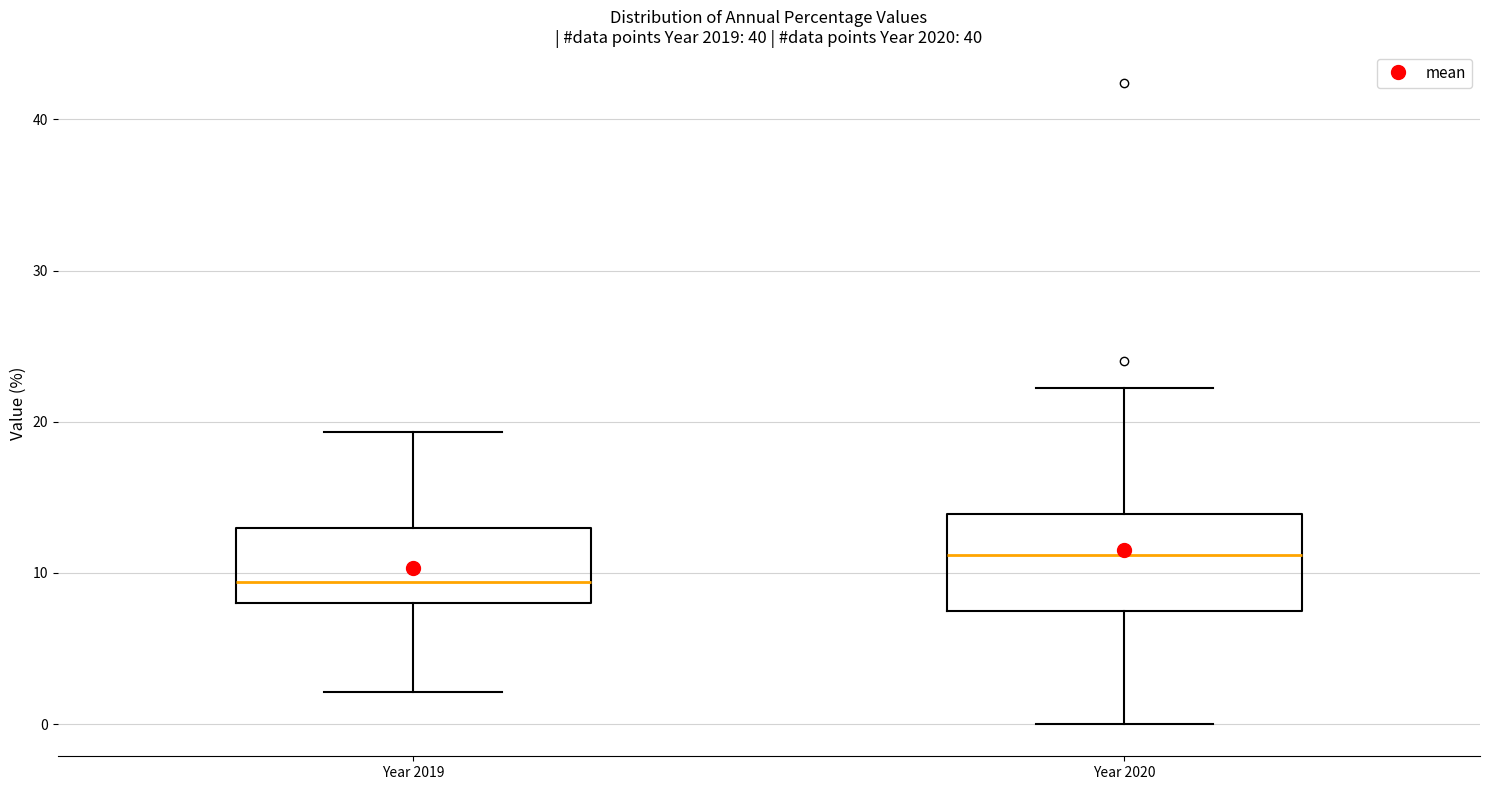

Which box's median line is the lowest?

Year 2019